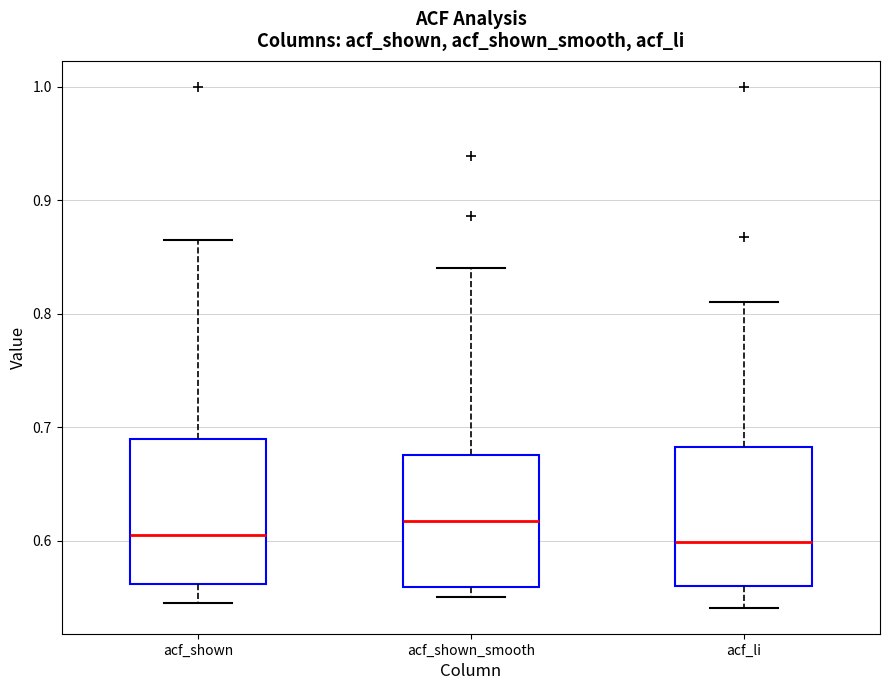

Where does the upper whisker of the box for acf_shown_smooth end on the y-axis? The values are not printed on the chart, so give them approximately, as read against the axis.

0.84